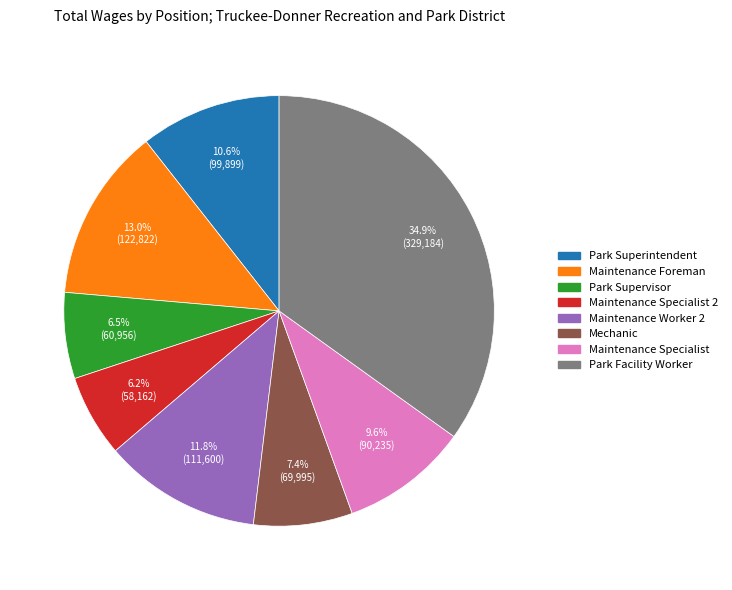

How many slices are in this pie chart?

8